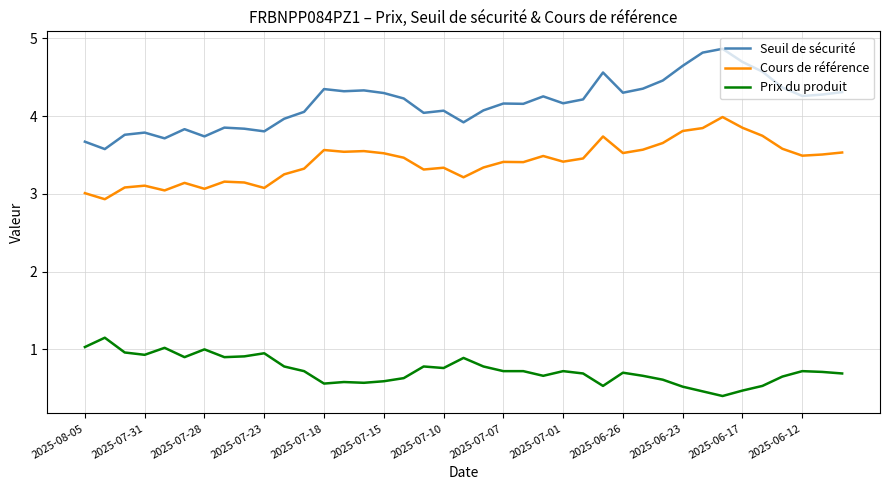

Which series has the largest range (max minus min)?

Seuil de sécurité